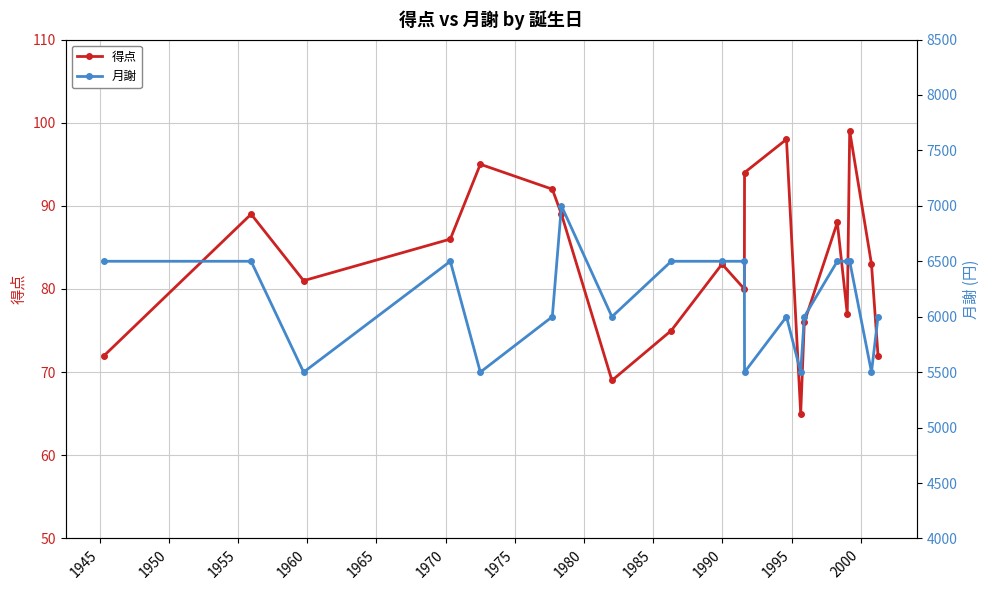

How many categories are shown in the chart?

20